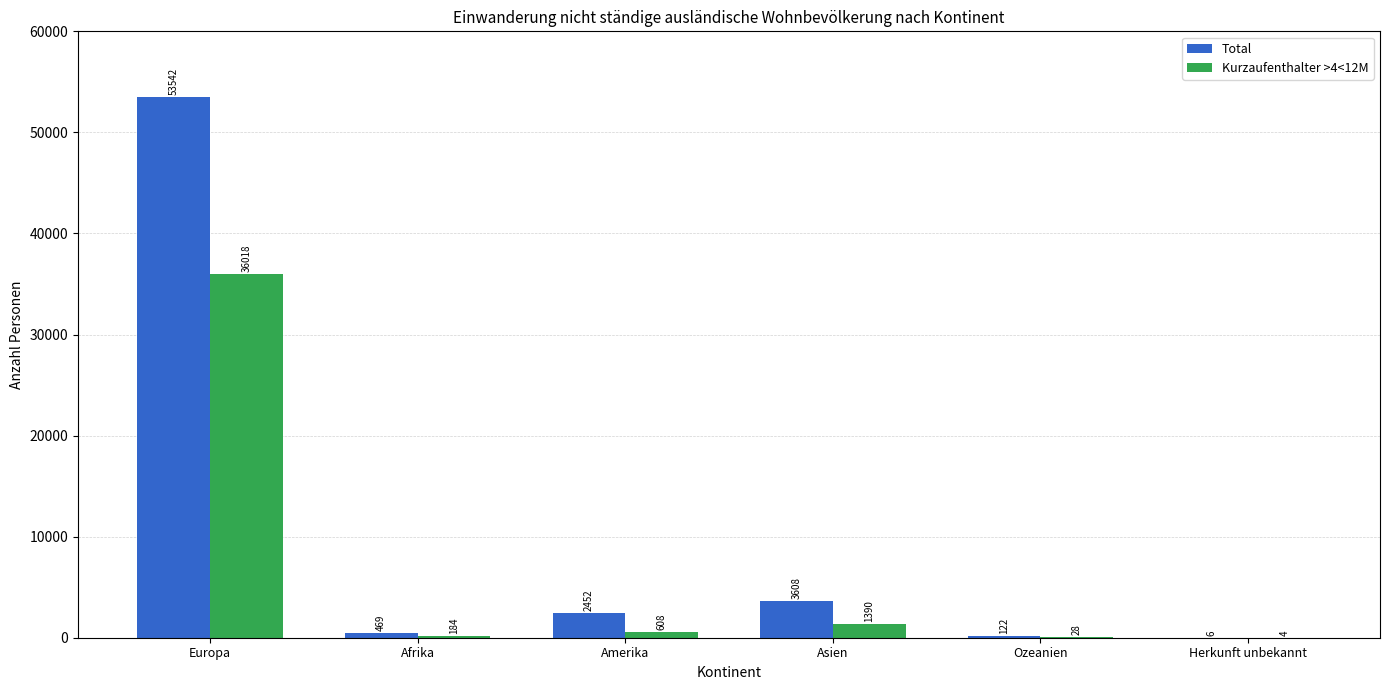

What is the total value across all series at Europa?

89560